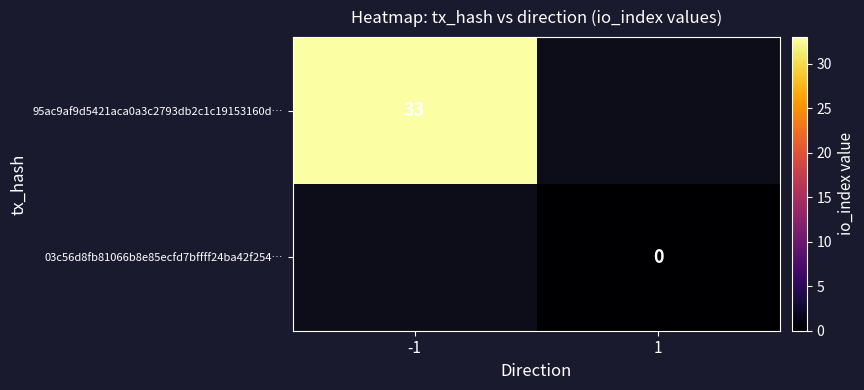

Is it true that 95ac9af9d5421aca0a3c2793db2c1c19153160d… equals 57 at -1?

False